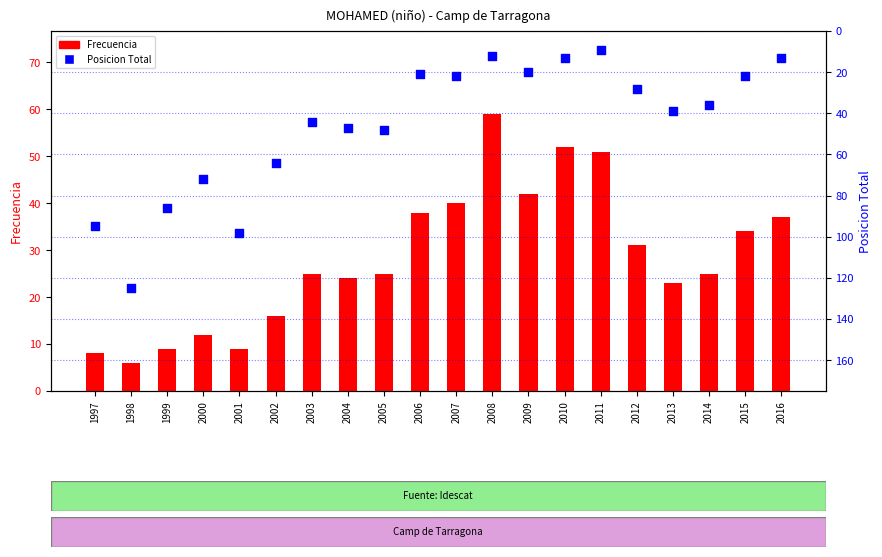

Which series has the largest total across all categories?

Posicion Total